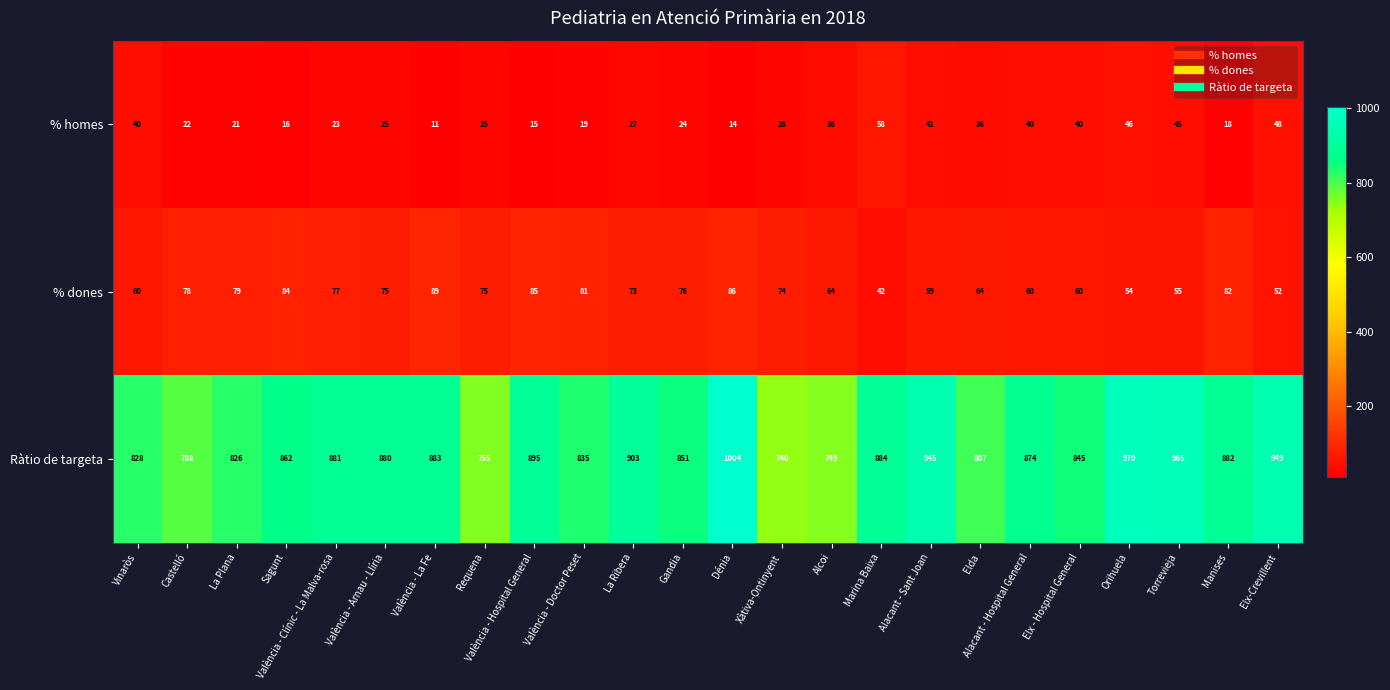

Which series changed the most between València - Doctor Peset and La Ribera?

Ràtio de targeta